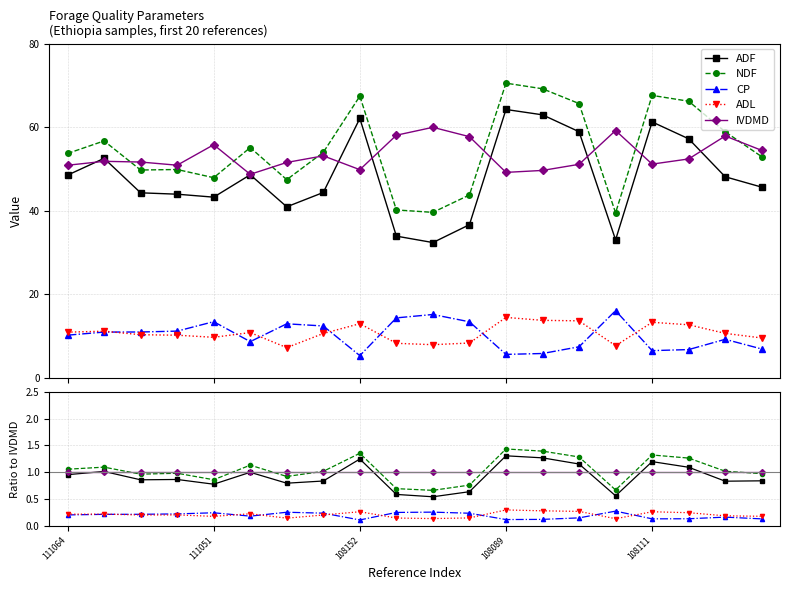

In ADL, how many points are higher than both neighbors (excluding endpoints)?

6